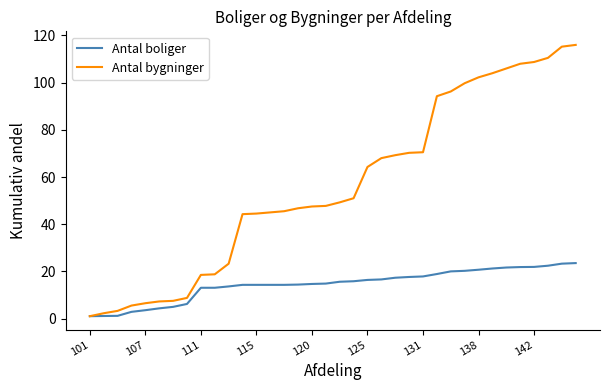

What is the maximum value shown in the chart?

116.0